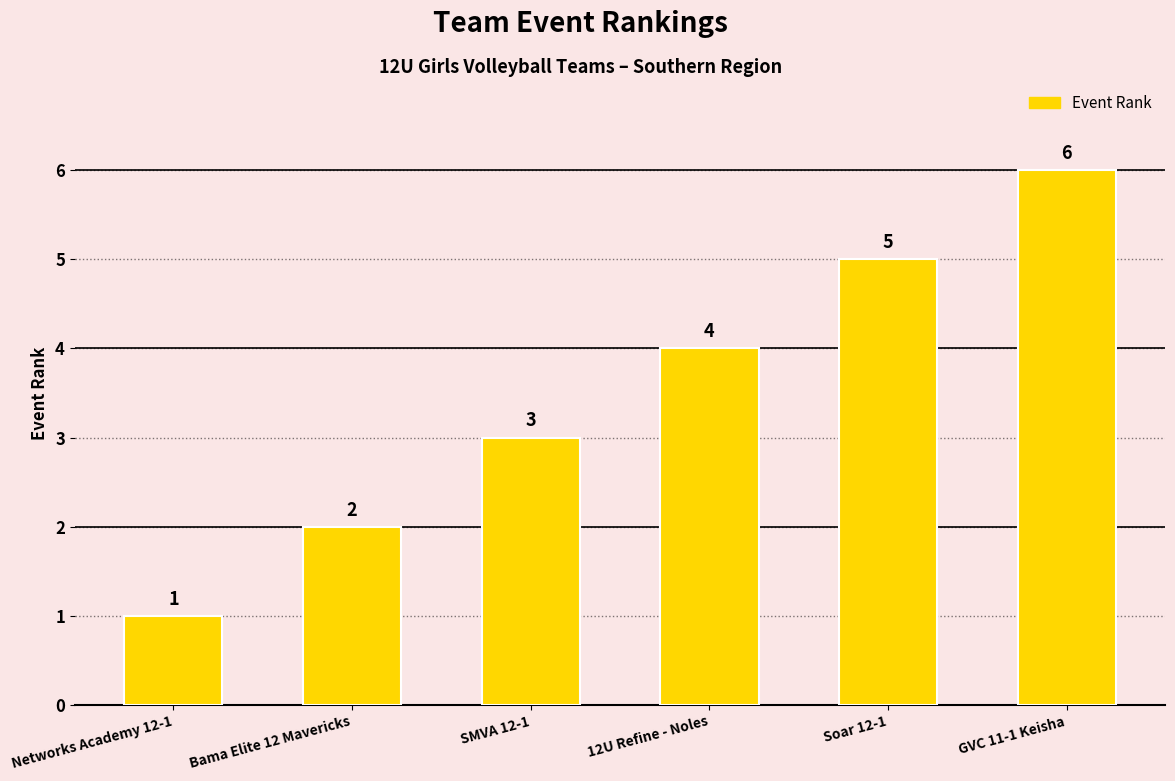

Between Networks Academy 12-1 and 12U Refine - Noles, which is larger?

12U Refine - Noles